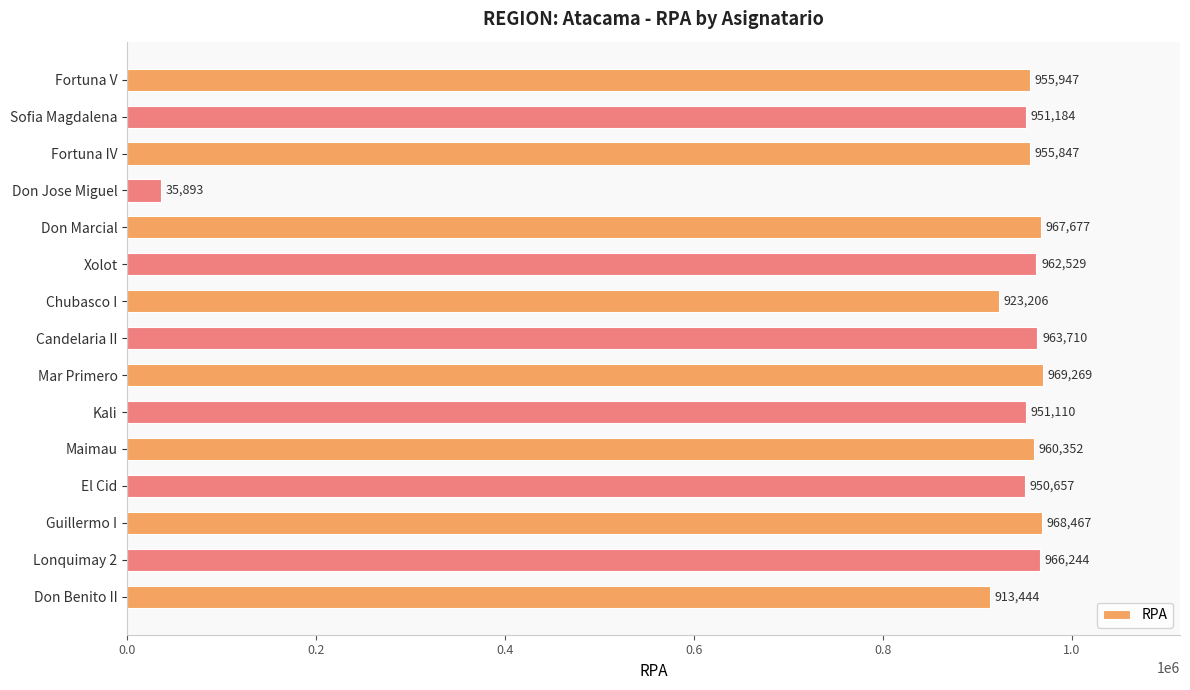

List the labels in order of value, largest first.

Mar Primero, Guillermo I, Don Marcial, Lonquimay 2, Candelaria II, Xolot, Maimau, Fortuna V, Fortuna IV, Sofia Magdalena, Kali, El Cid, Chubasco I, Don Benito II, Don Jose Miguel